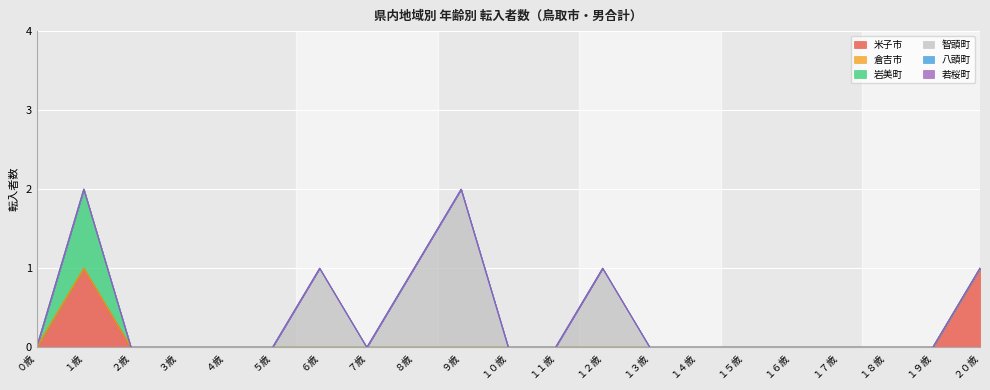

What is the greatest value displayed?

2